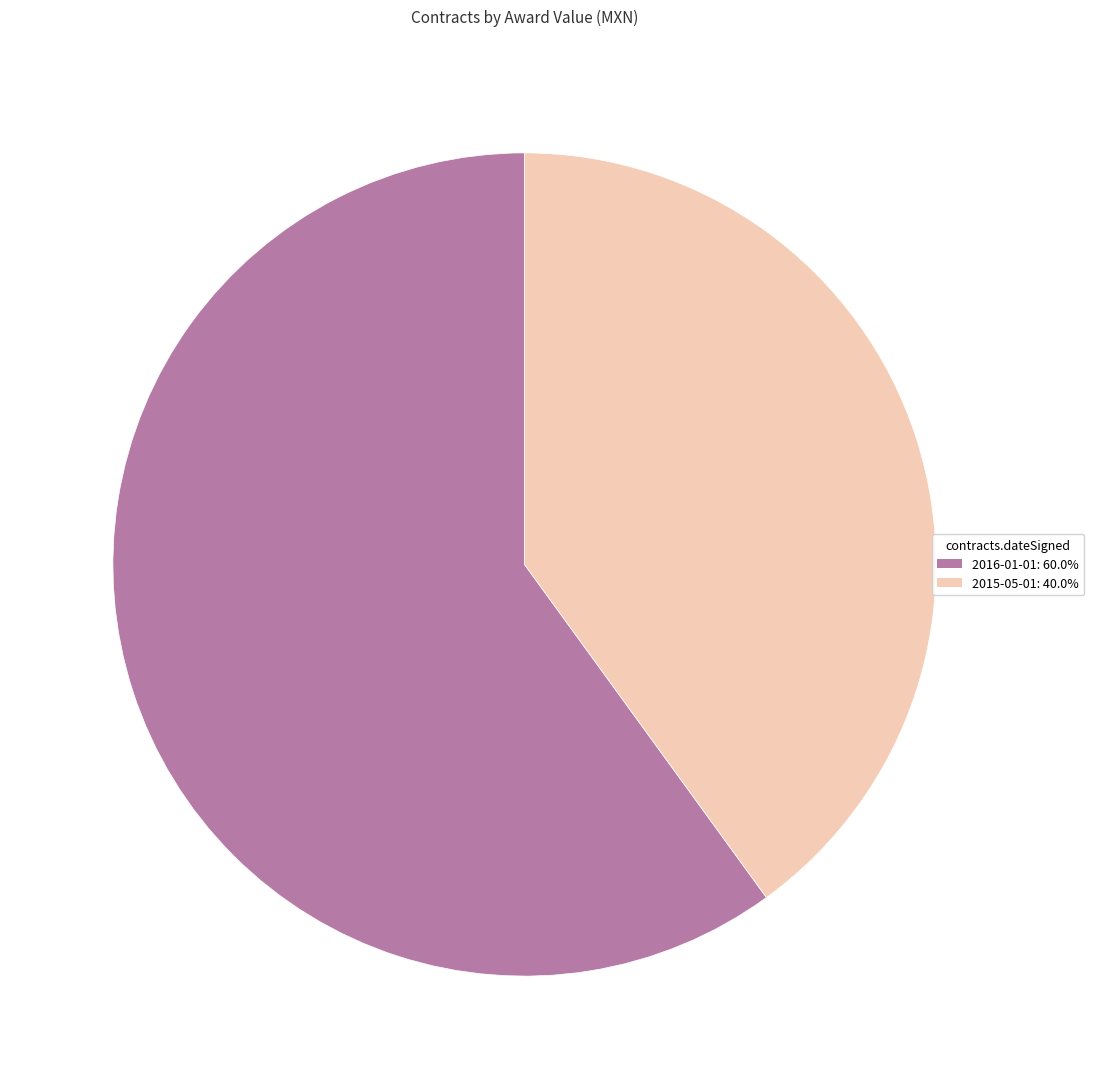

Which slice is the largest?

2016-01-01